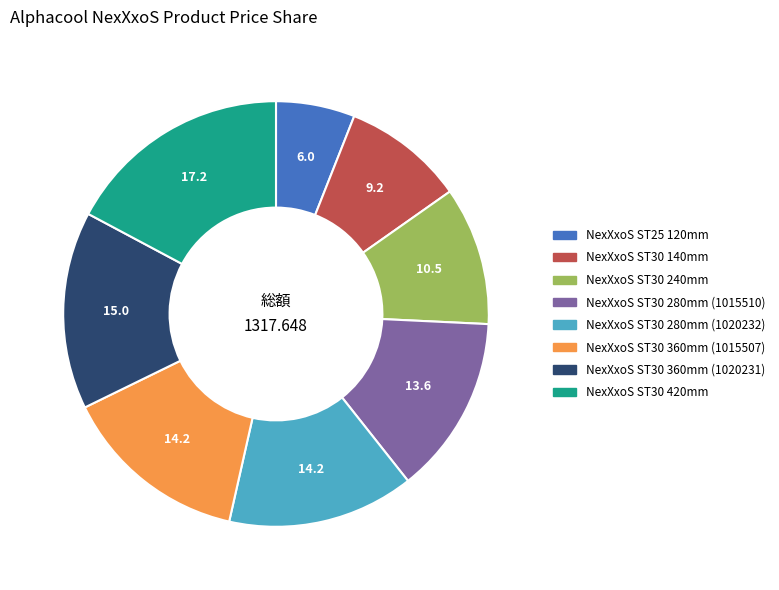

Between NexXxoS ST30 360mm (1015507) and NexXxoS ST30 240mm, which is larger?

NexXxoS ST30 360mm (1015507)